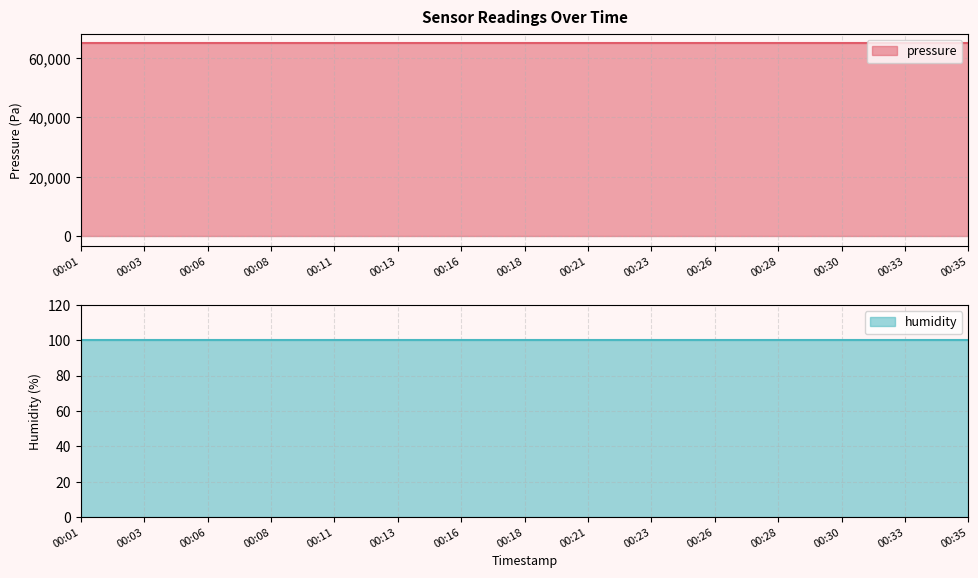

At which category is the sum across all series the highest?

00:01